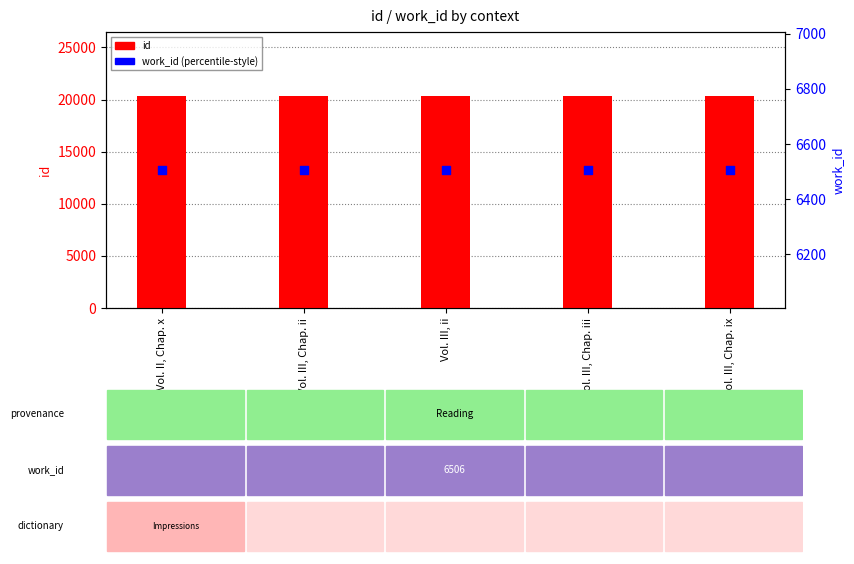

What is the total value across all series at Vol. III, ii?

26858